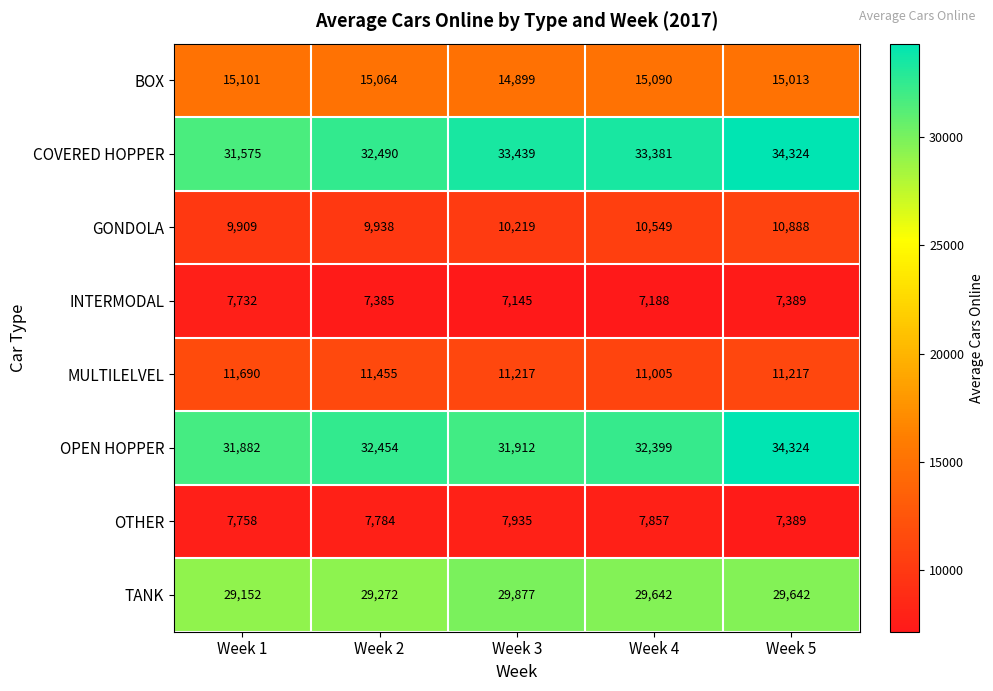

What is the maximum value shown in the chart?

34324